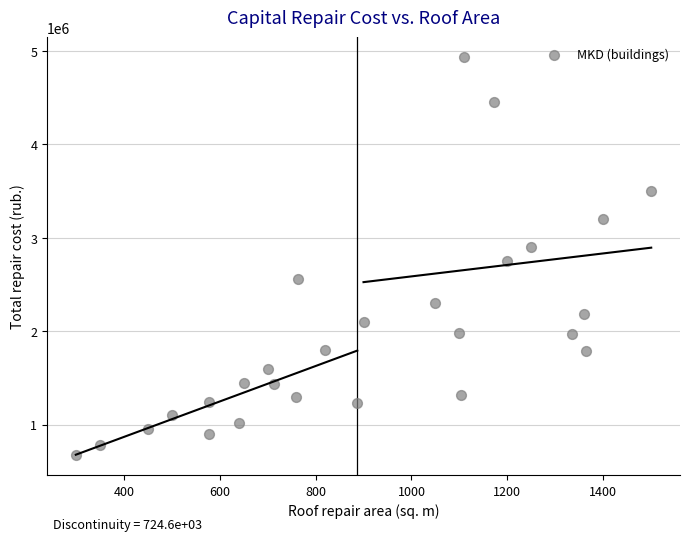

What is the range of Y values (max minus min)?

4264122